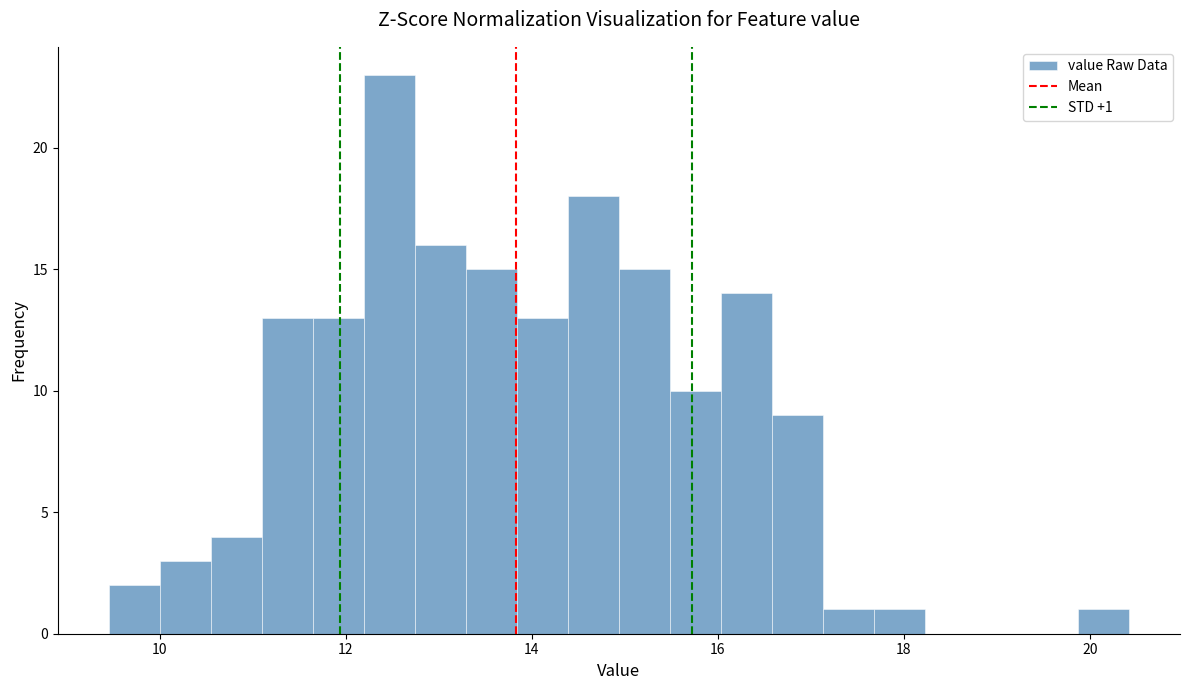

Read against the x-axis, roughly where is the centre of the tallest bar?

12.4